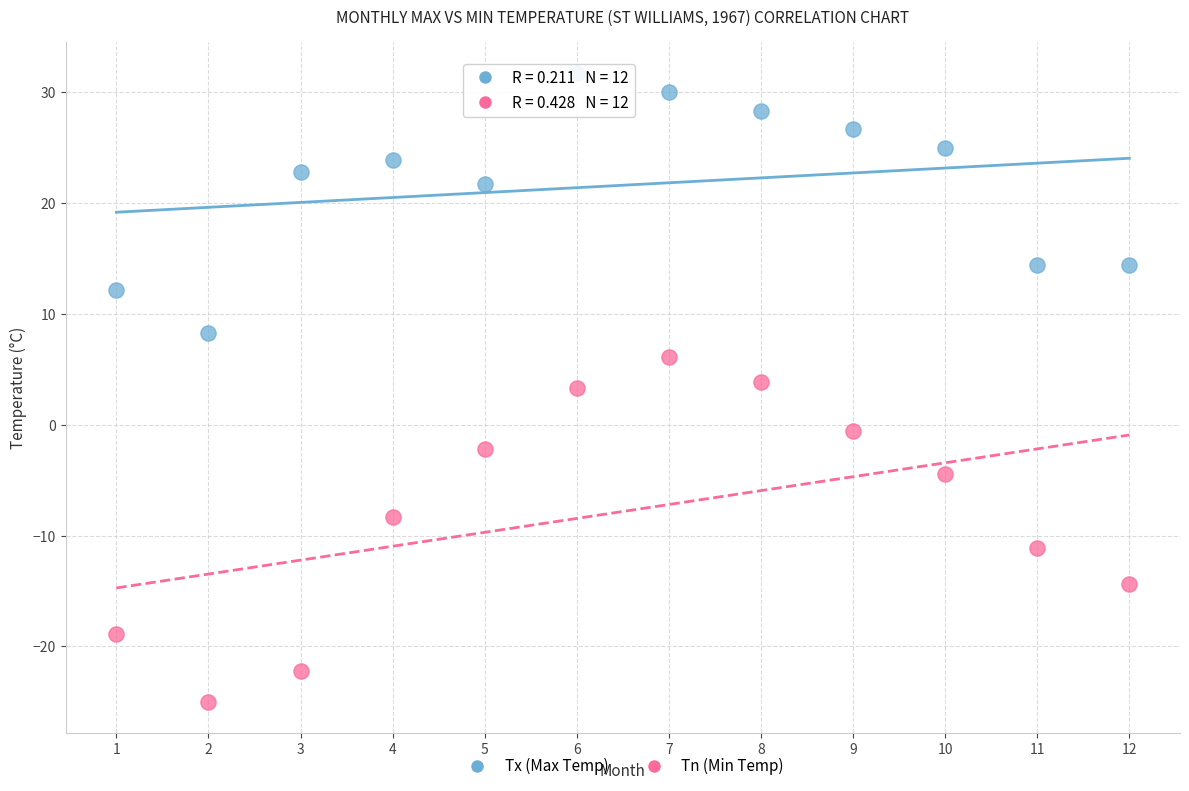

Which series has the largest Y range (max minus min)?

Tn (Min Temp)